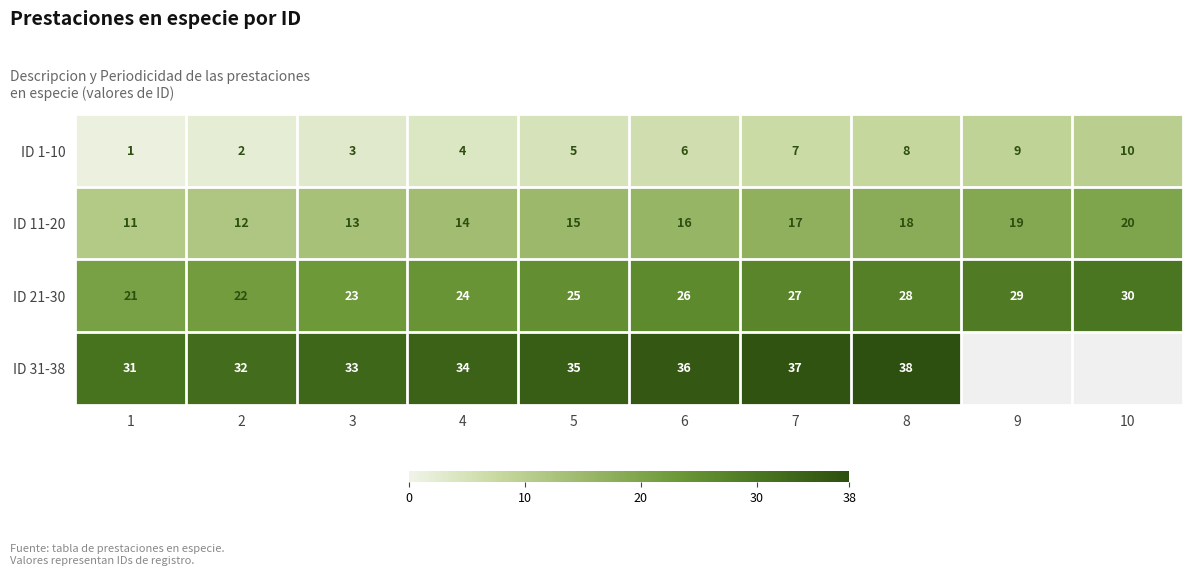

Which has a higher value, 4 or 8?

8